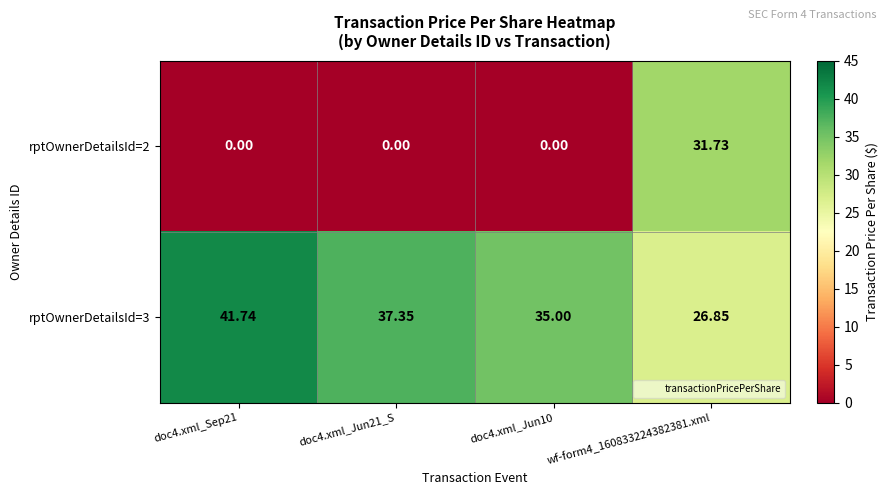

Is the value of rptOwnerDetailsId=3 at wf-form4_160833224382381.xml greater than the value of rptOwnerDetailsId=2 at doc4.xml_Jun10?

Yes